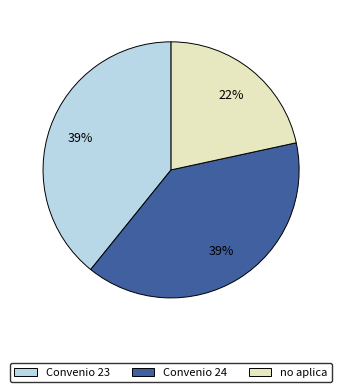

Count the number of slices in the pie.

3